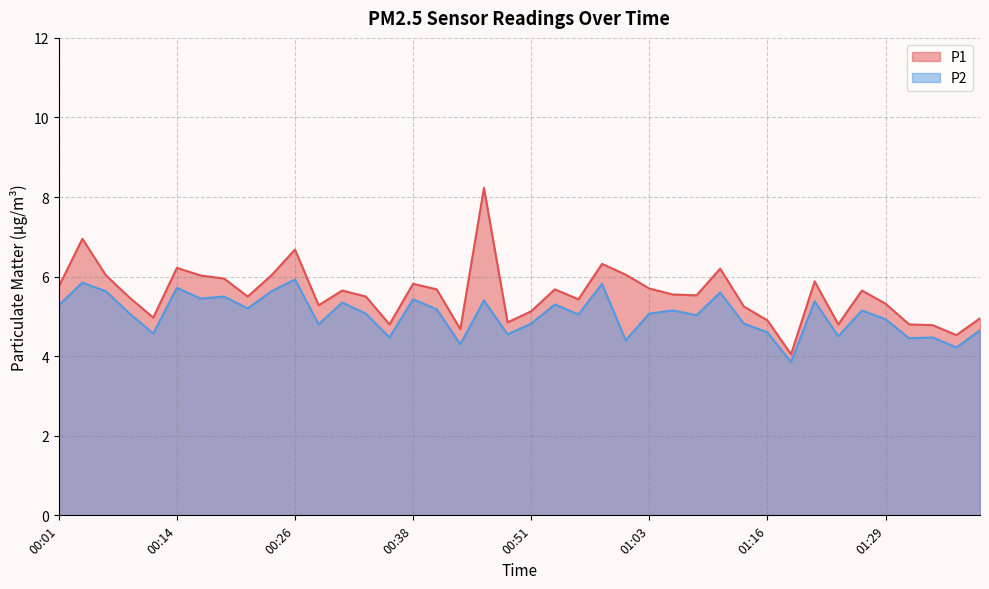

In P1, how many points are lower than both neighbors (excluding endpoints)?

11